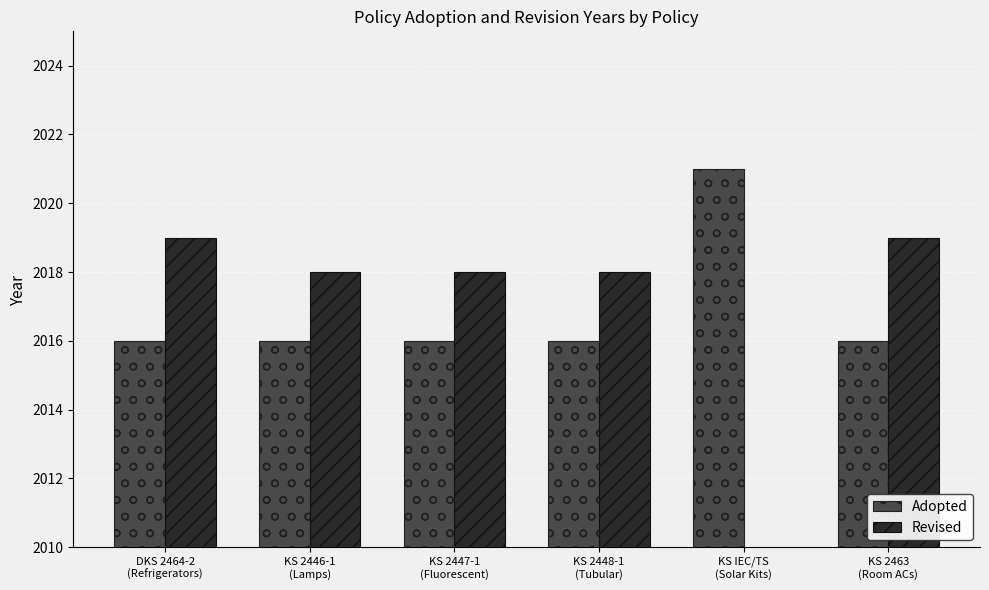

True or false: Revised has a value of 908 at KS 2448-1
(Tubular).

False